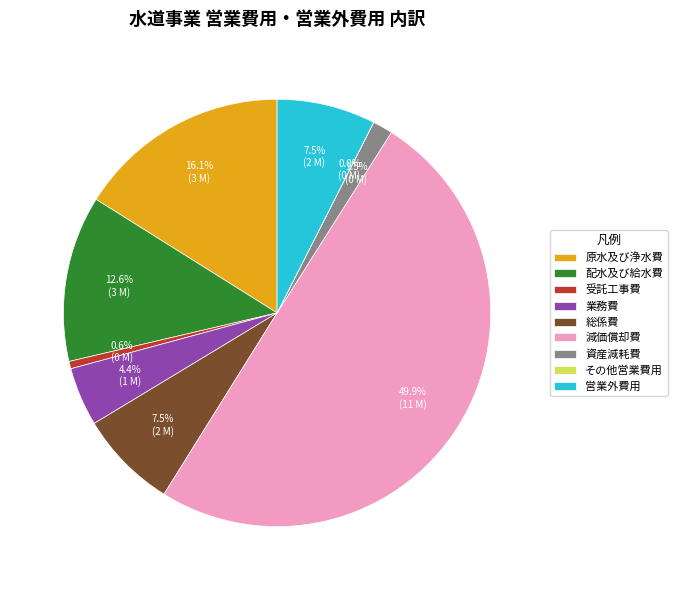

What percentage is the 減価償却費 slice, to the nearest percent?

50%